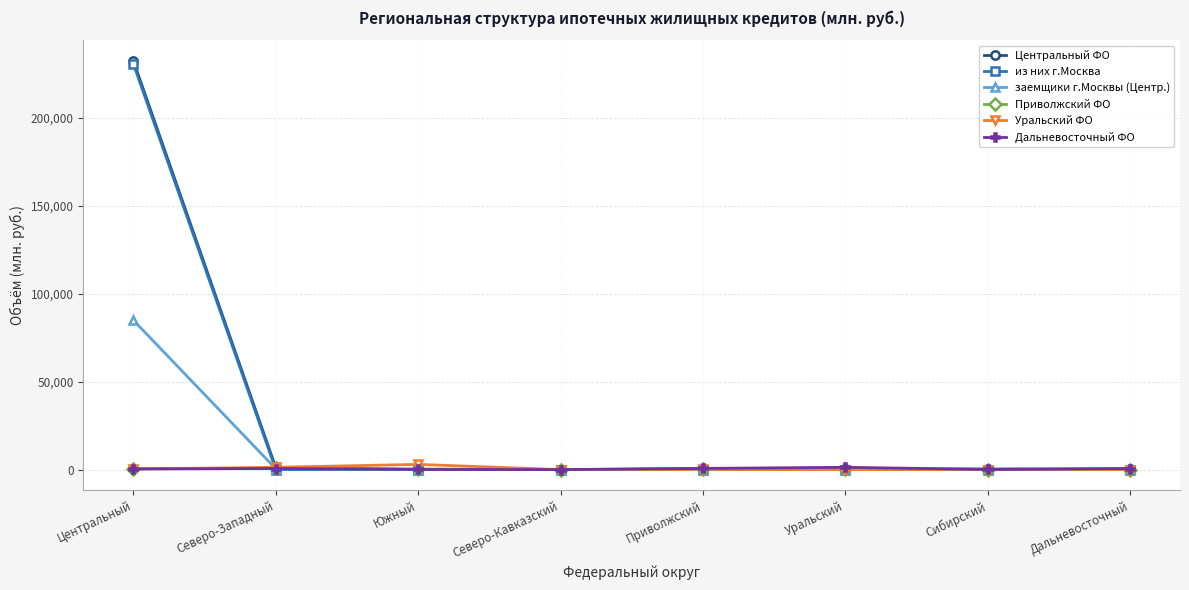

Which series has the widest spread of values?

Центральный ФО